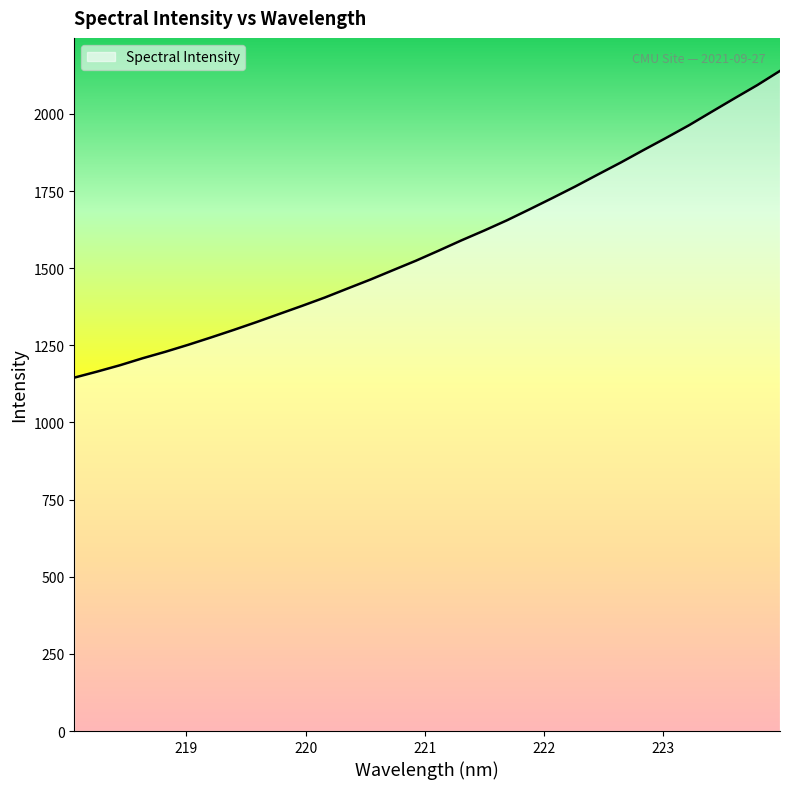

What is the smallest value displayed?

1145.4